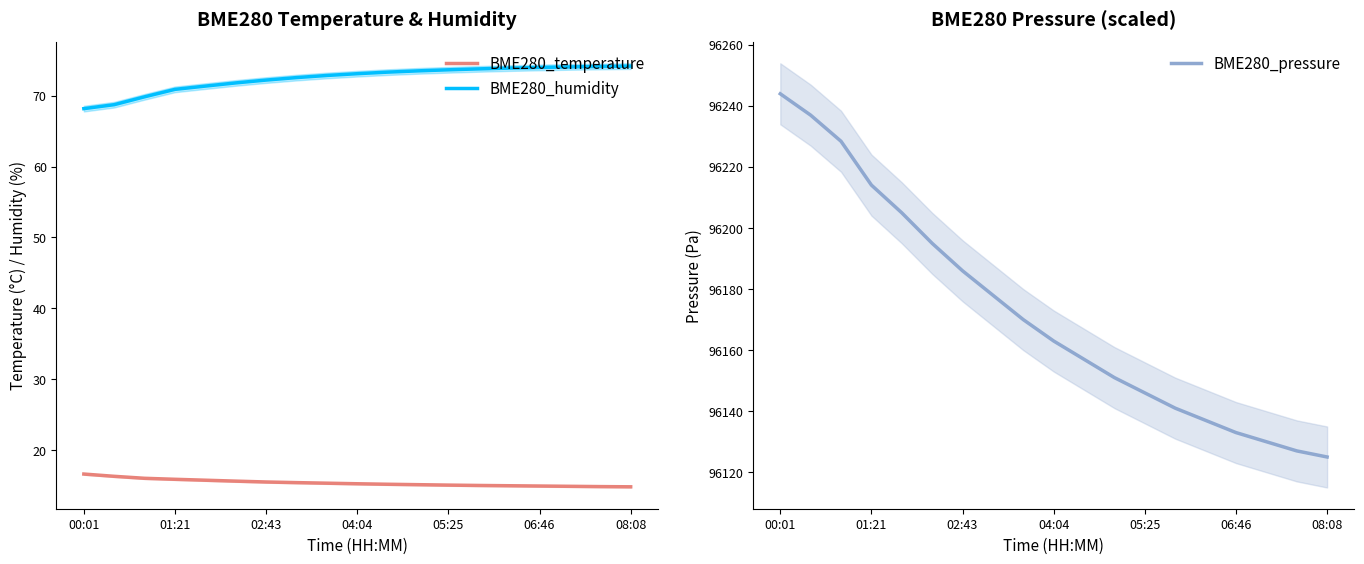

The BME280_humidity series shows 34.4 at 04:04. True or false?

False